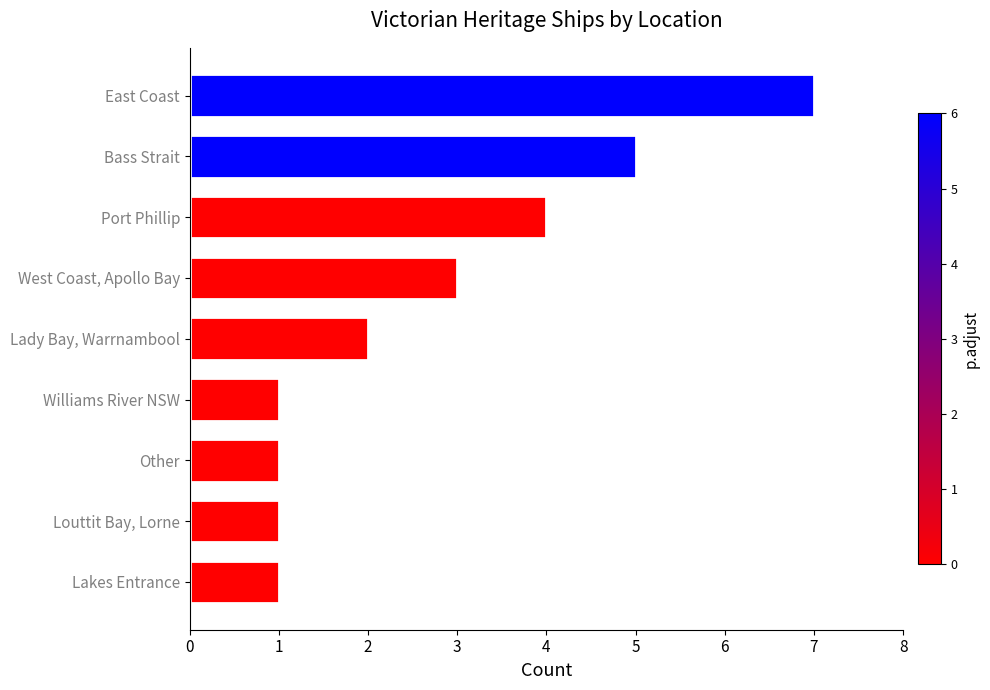

Does the chart contain stacked bars?

No